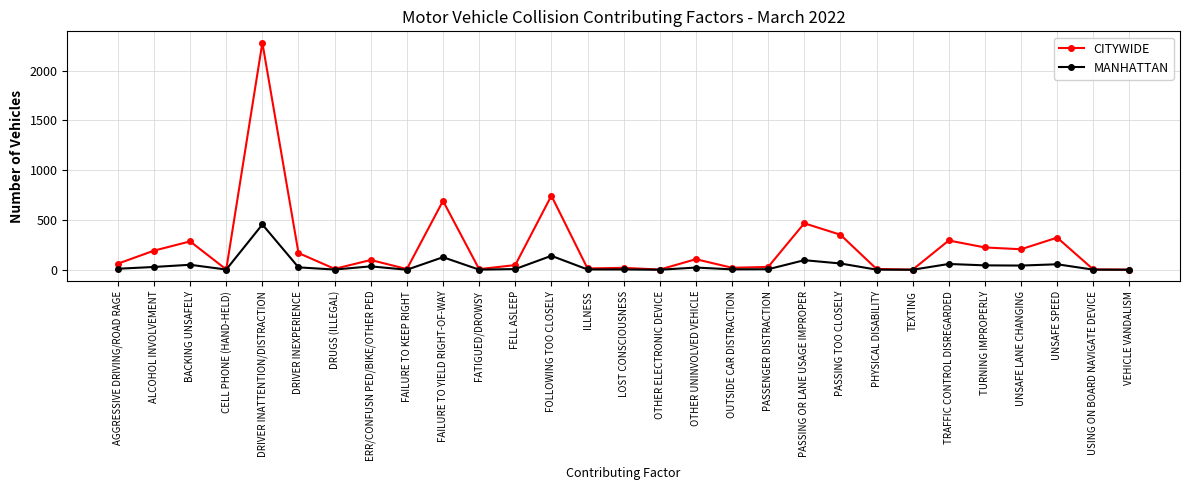

Count the number of data series in this chart.

2